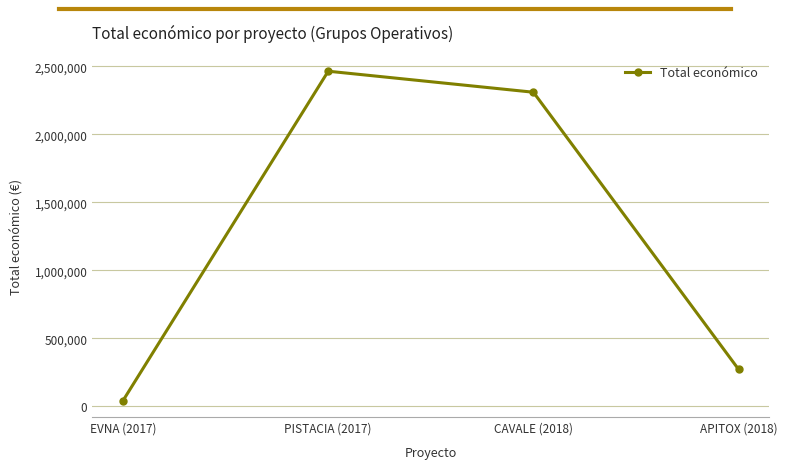

True or false: the data shows 2464572 at PISTACIA (2017).

True